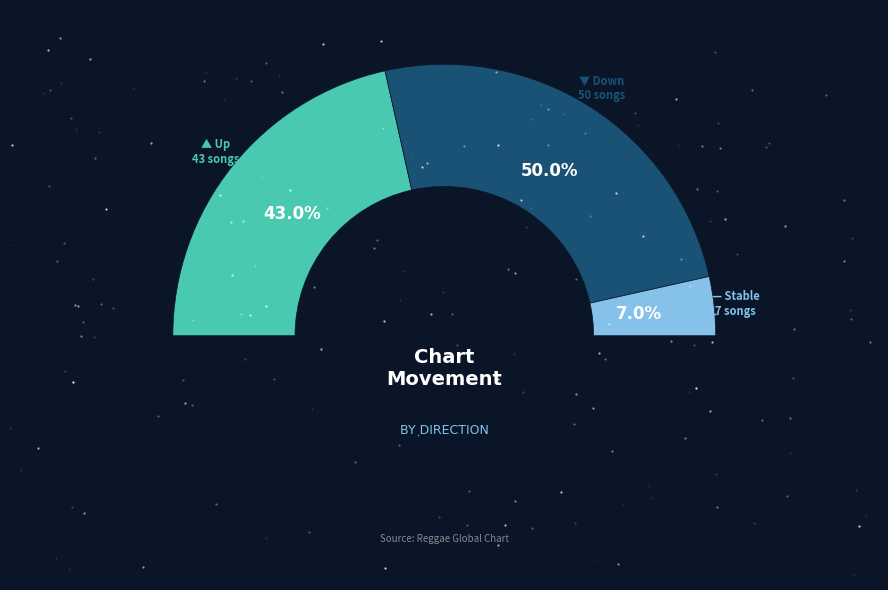

What percentage is the - slice, to the nearest percent?

7%